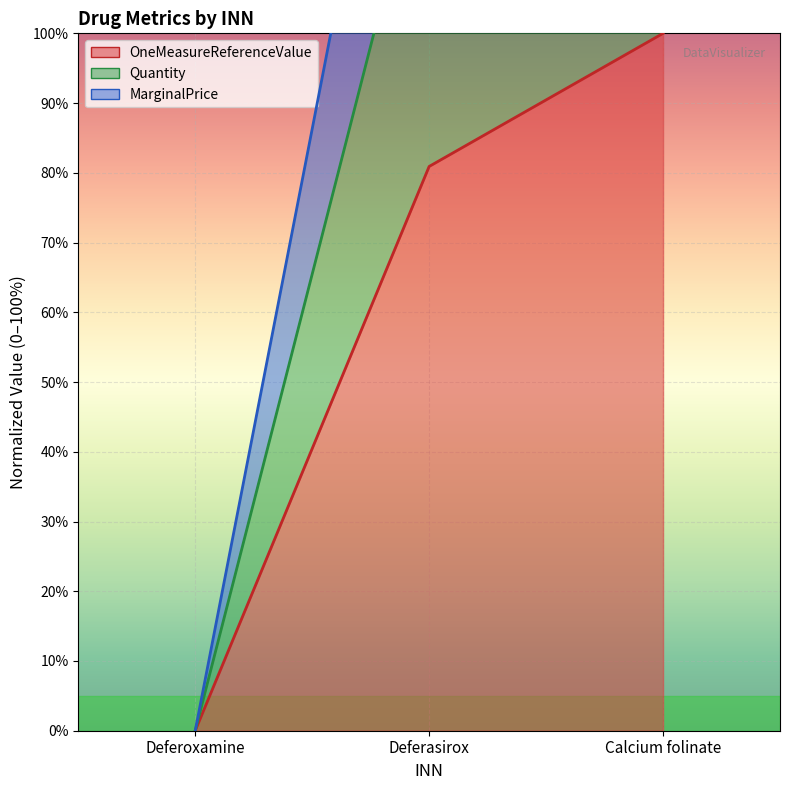

How many values in OneMeasureReferenceValue are above zero?

2